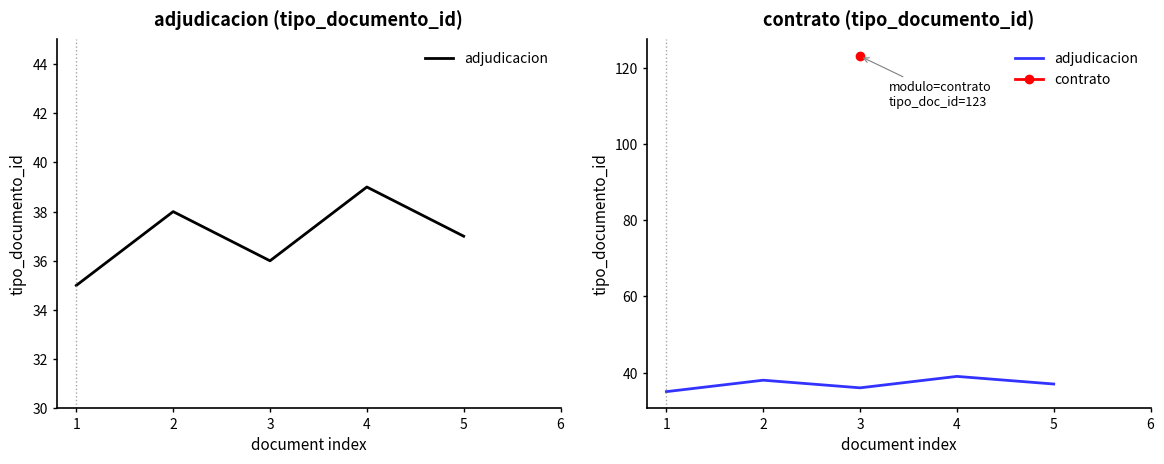

True or false: the data shows 35 at 1.

True